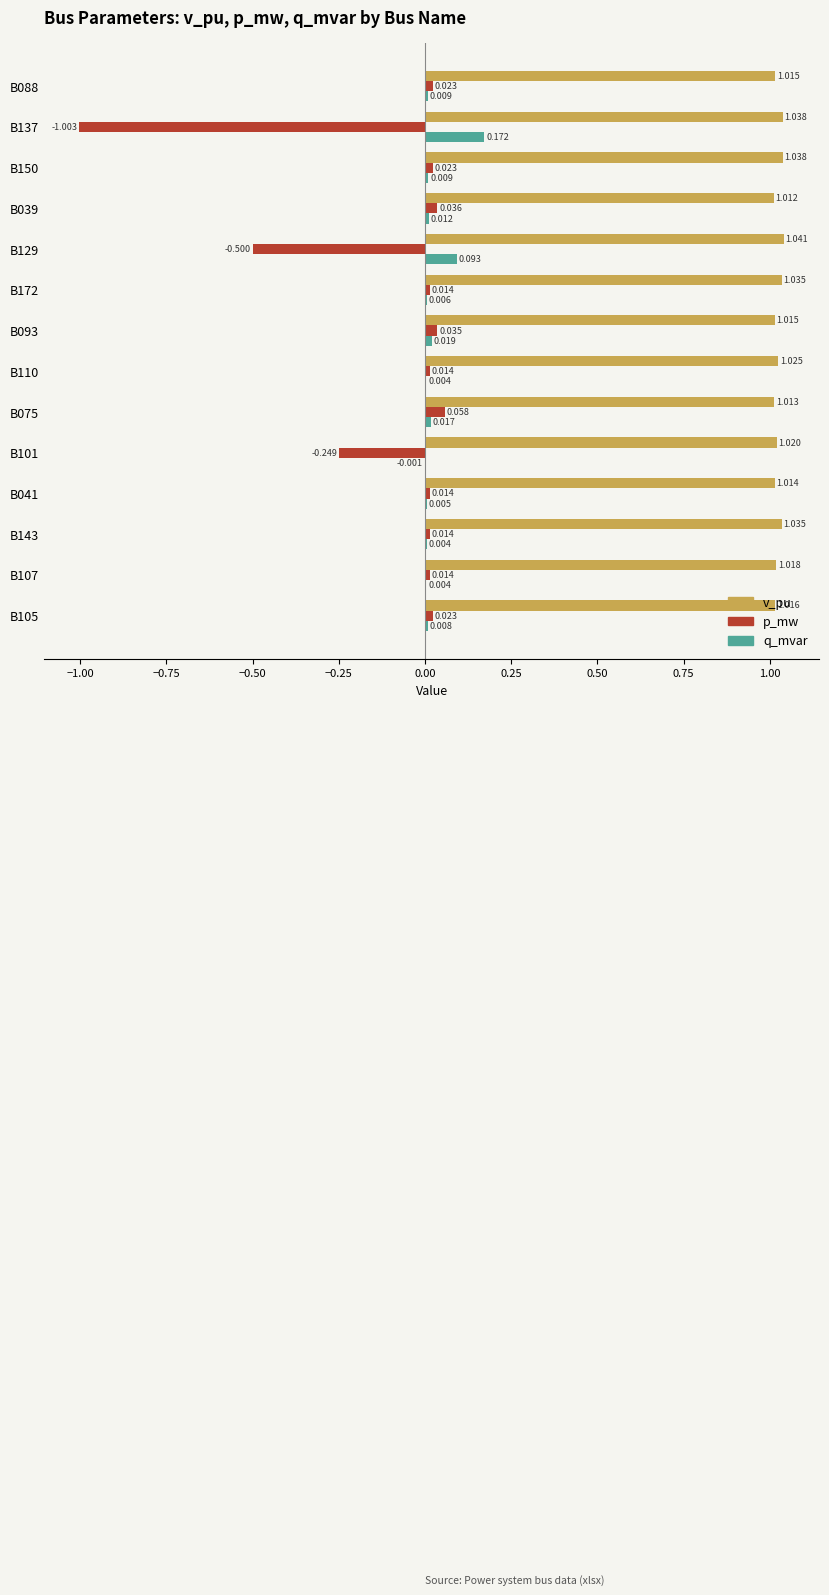

Between B129 and B075, which series saw the biggest shift?

p_mw